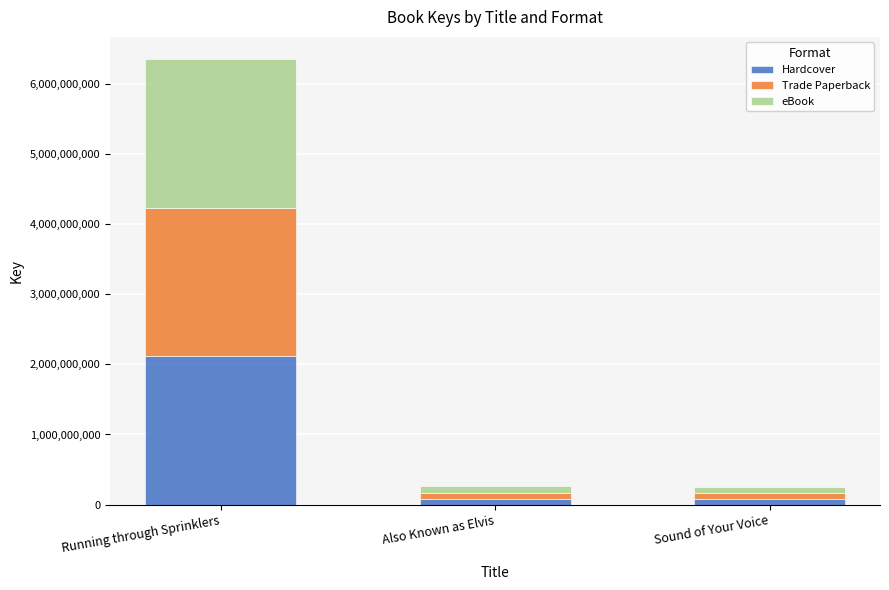

At which category is the sum across all series the highest?

Running through Sprinklers